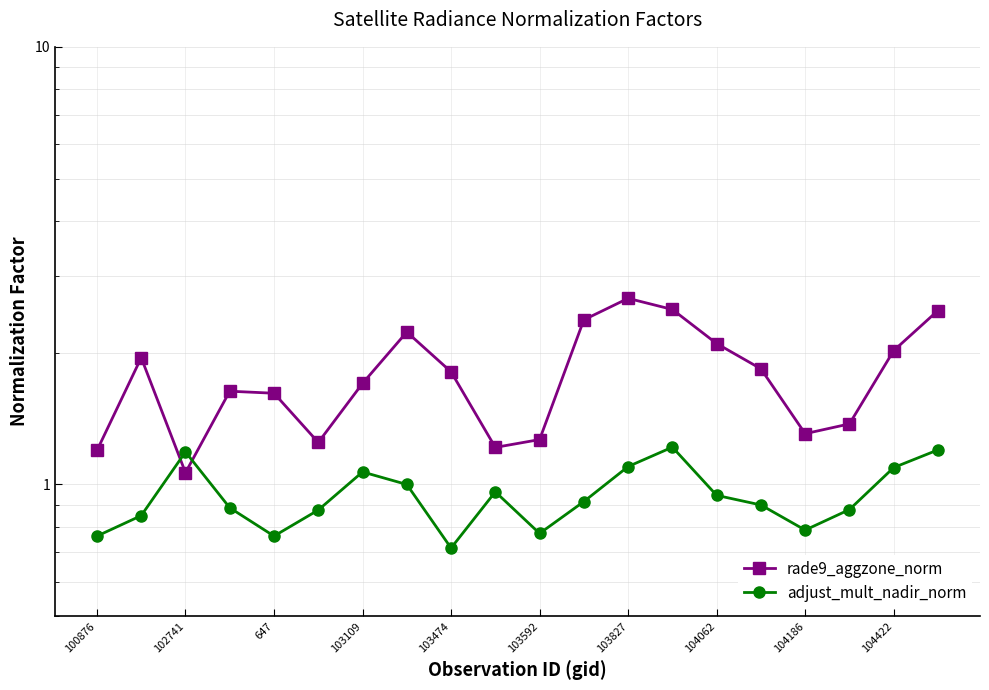

What is the minimum value for rade9_aggzone_norm?

1.1